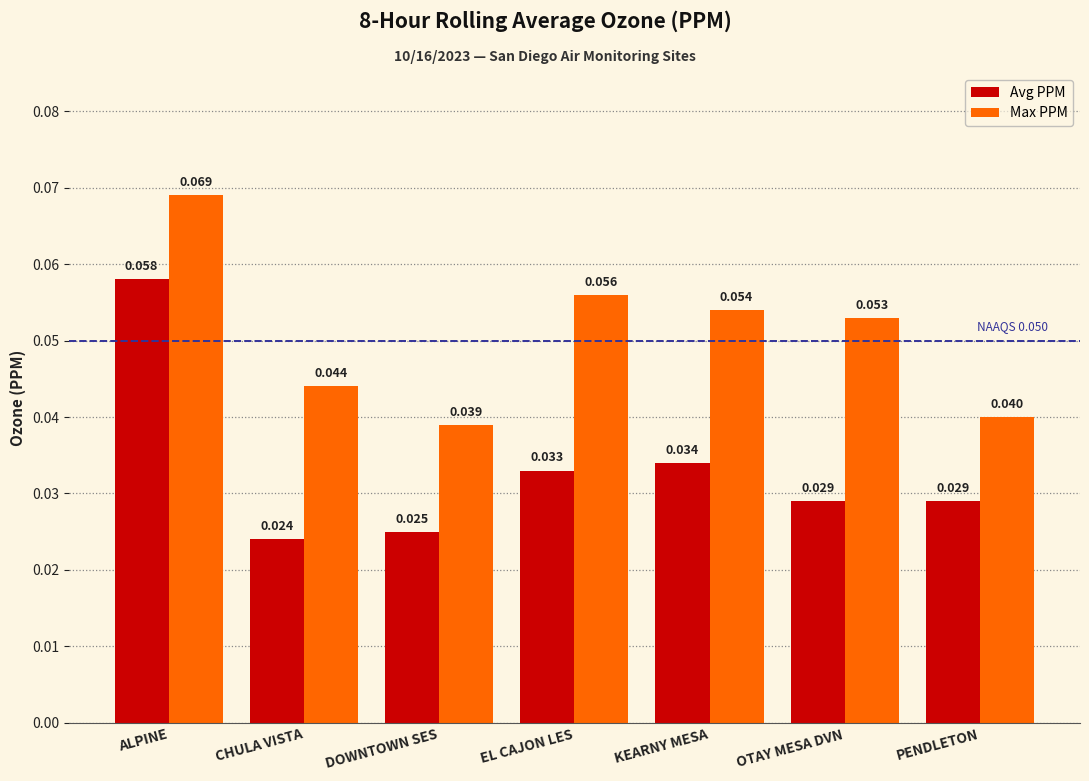

At which label does Max PPM reach its peak?

ALPINE